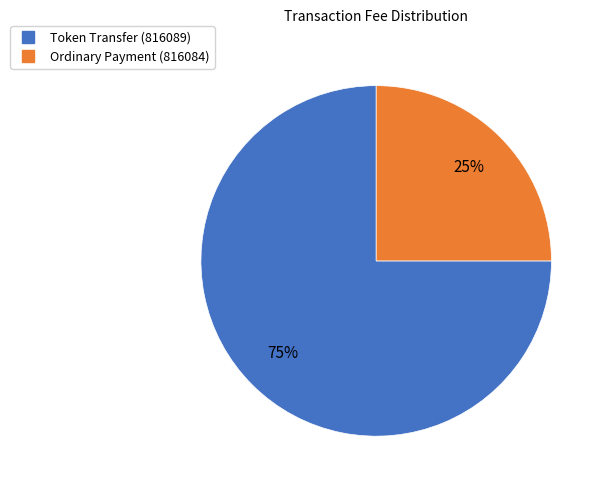

Between Token Transfer (816089) and Ordinary Payment (816084), which is larger?

Token Transfer (816089)